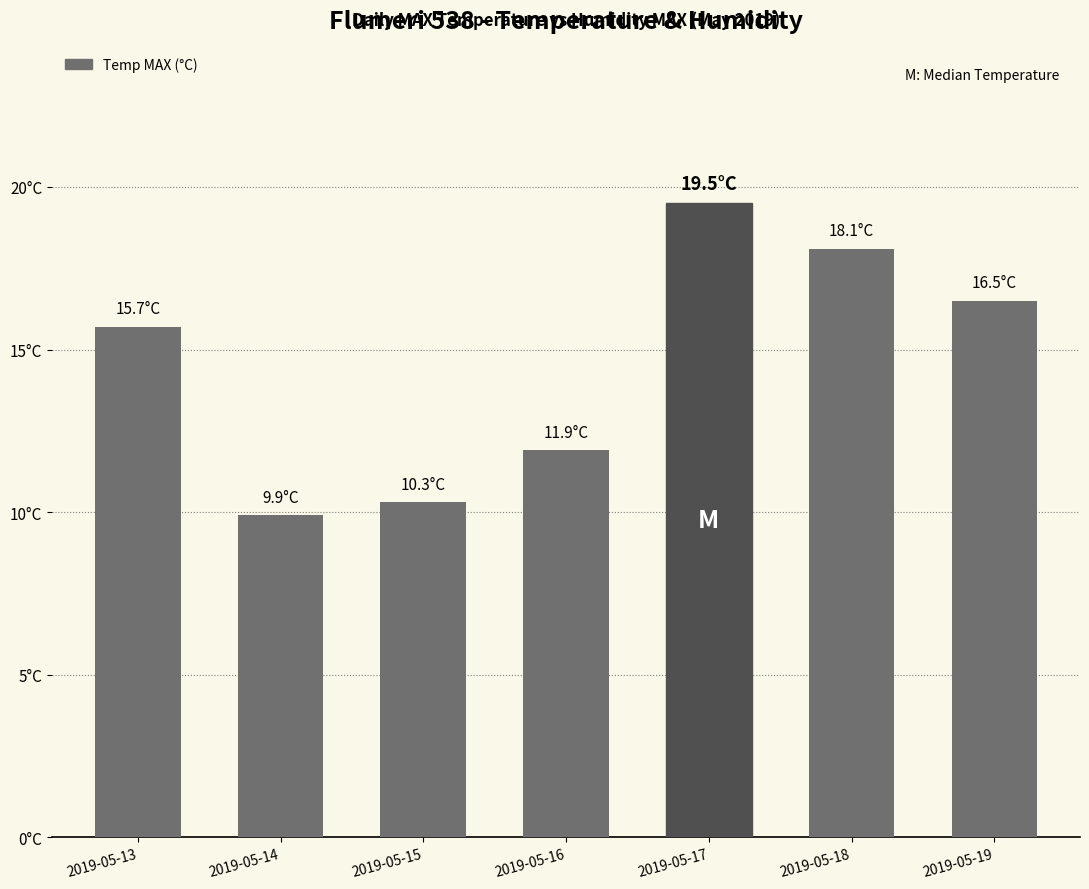

Is it true that the value at 2019-05-15 is 13.6?

False